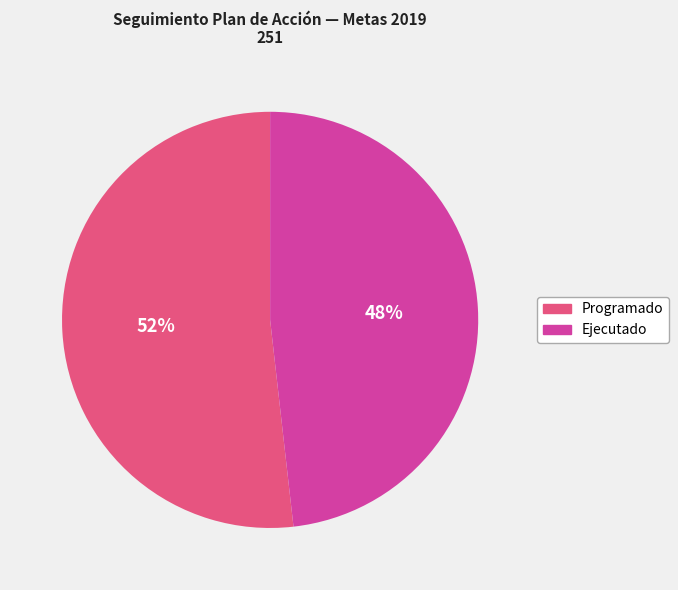

Count the number of slices in the pie.

2